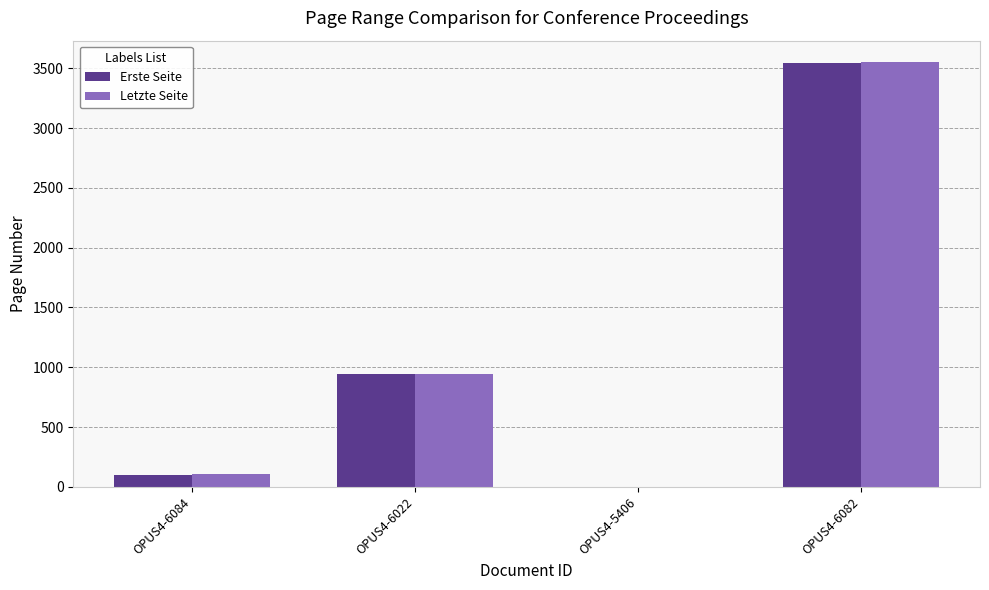

Which series has the widest spread of values?

Letzte Seite